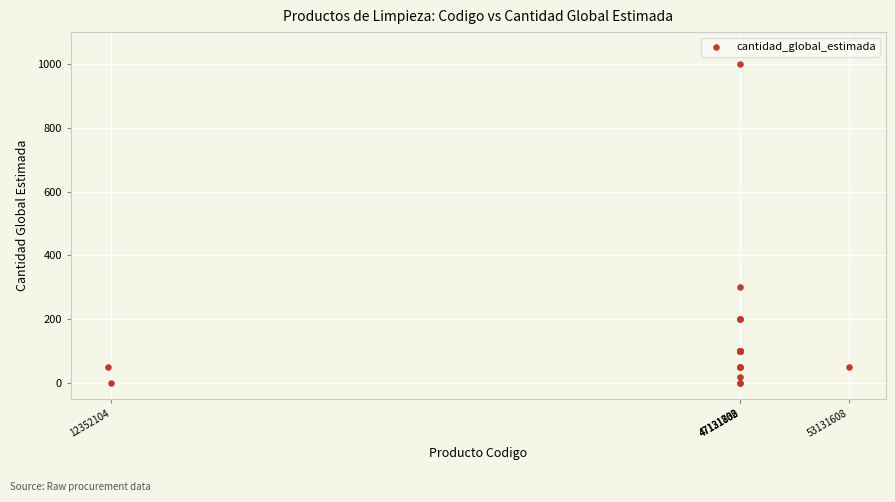

What Y value in the scatter plot is closest to 500?

300